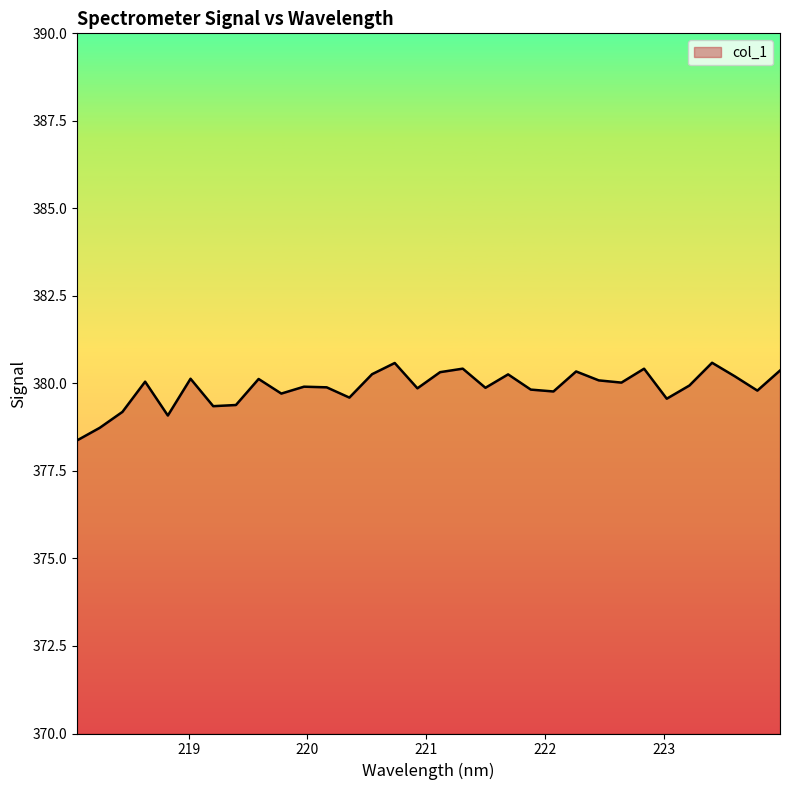

What is the maximum value shown in the chart?

380.6